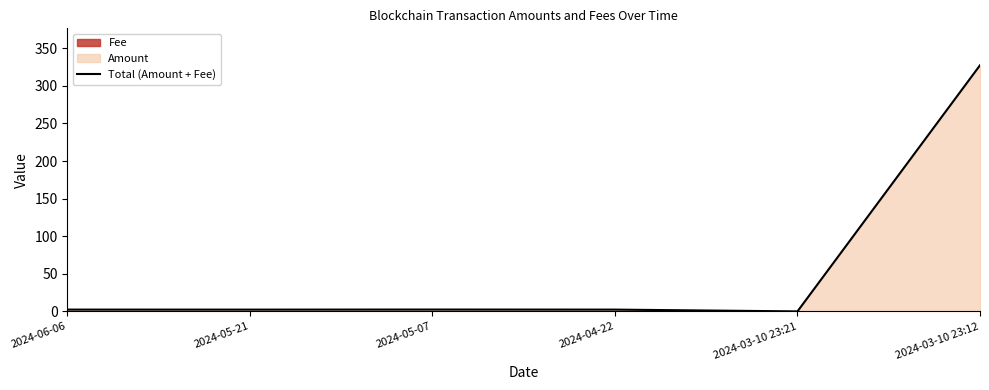

The chart shows a value of 0.0 at 2024-03-10 23:21. True or false?

True